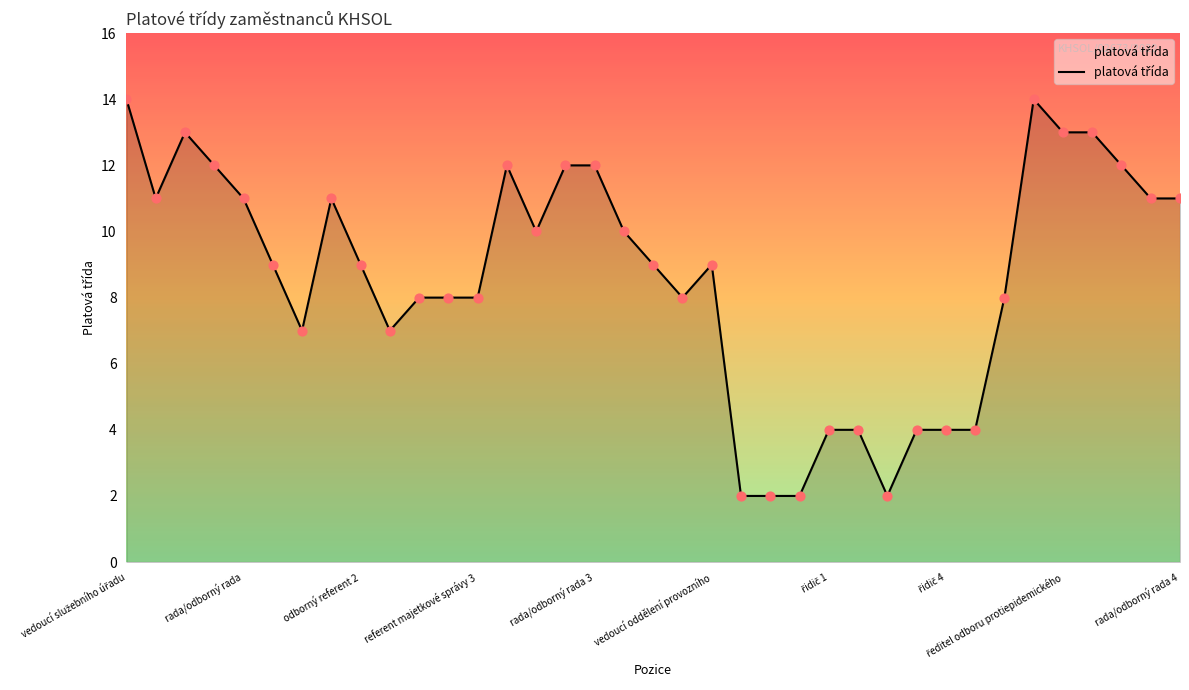

What is the difference between the maximum and minimum values?

12